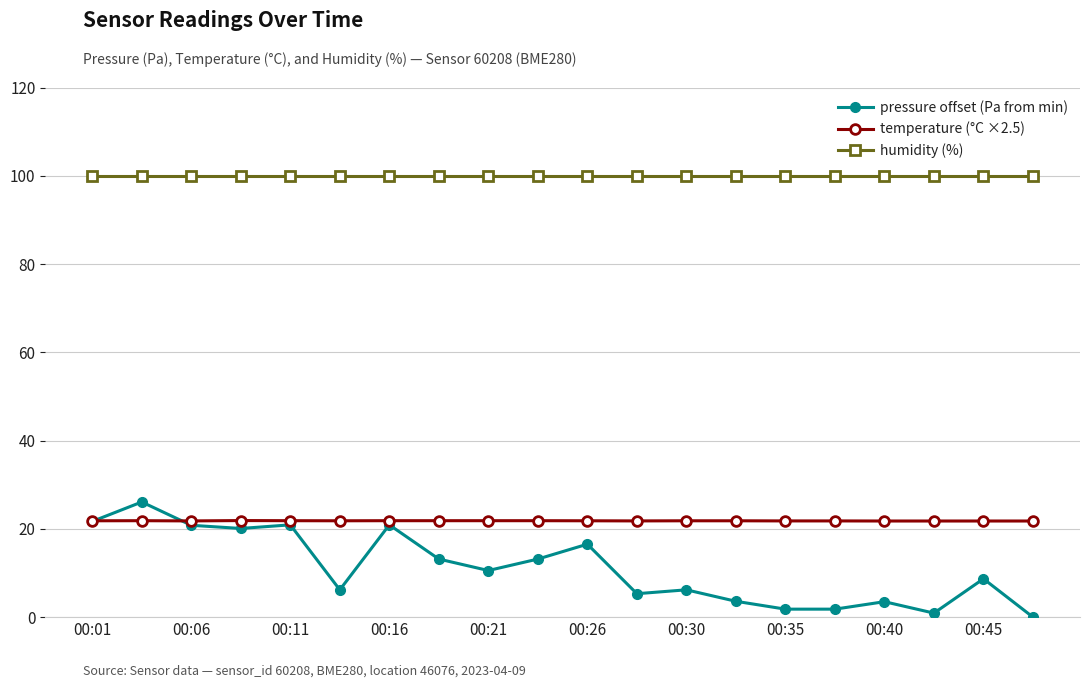

True or false: temperature (°C ×2.5) and humidity (%) intersect in this chart.

False